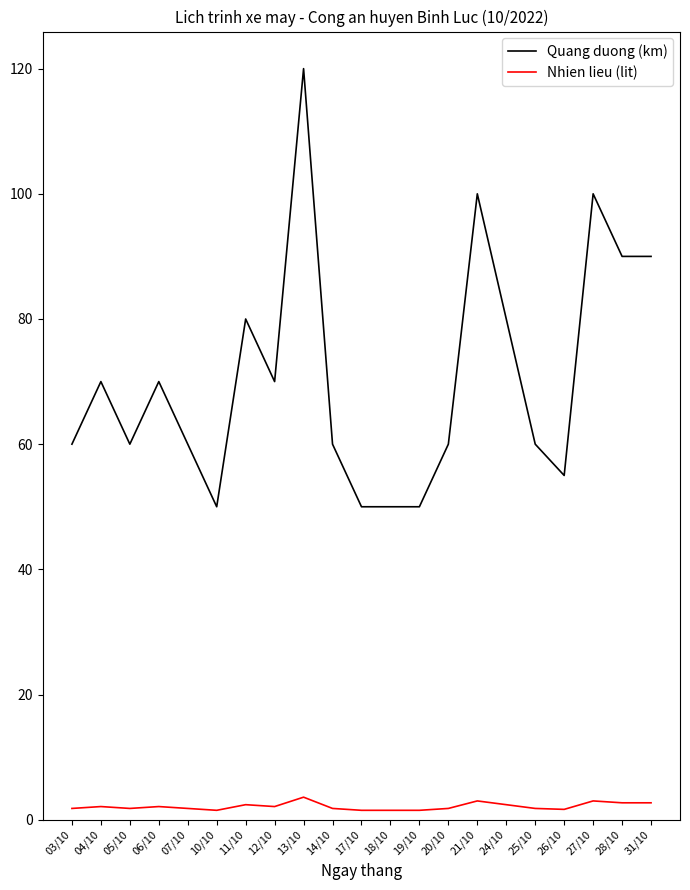

Which series has the largest total across all categories?

Quang duong (km)